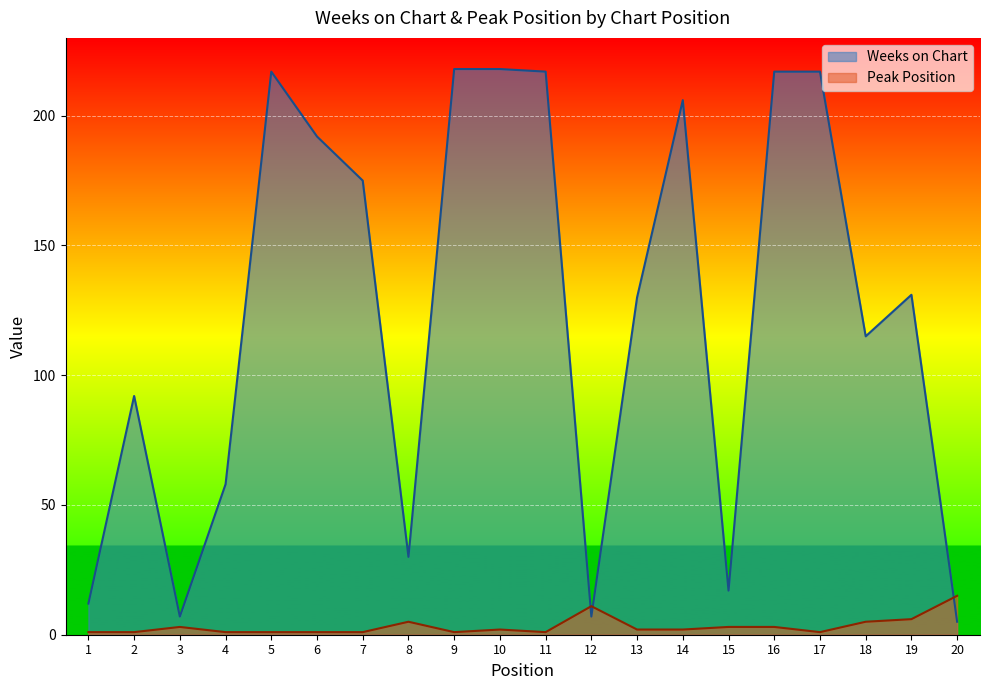

Which category has the lowest value across all series?

1